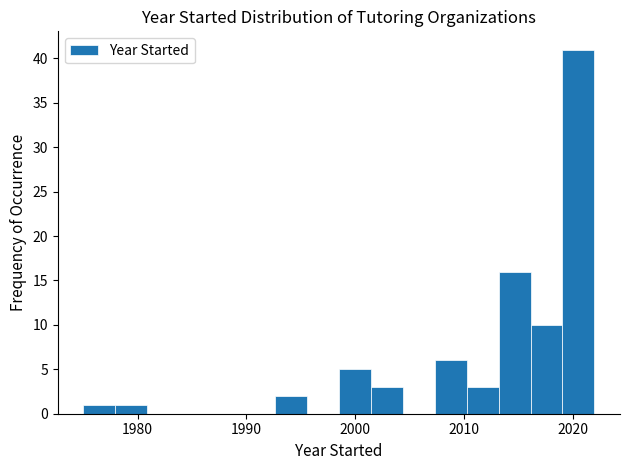

Around what value on the x-axis is the tallest bar? Give the approximate position of its centre, as read against the axis.

2021